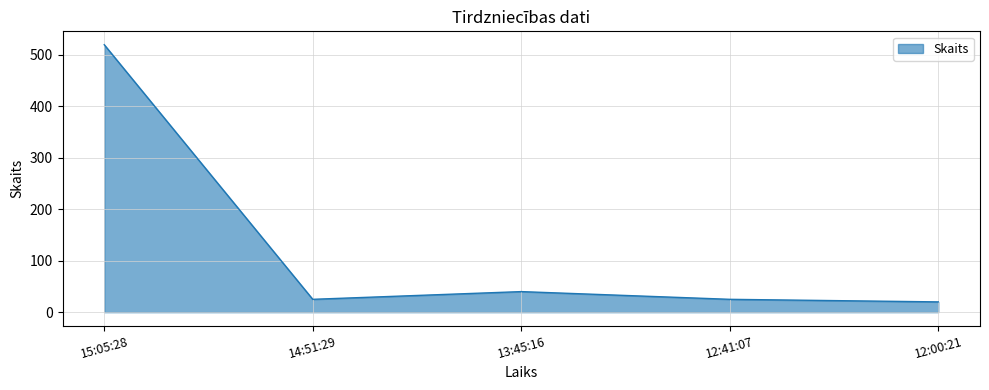

True or false: the data has more than 1 interior local peaks.

False